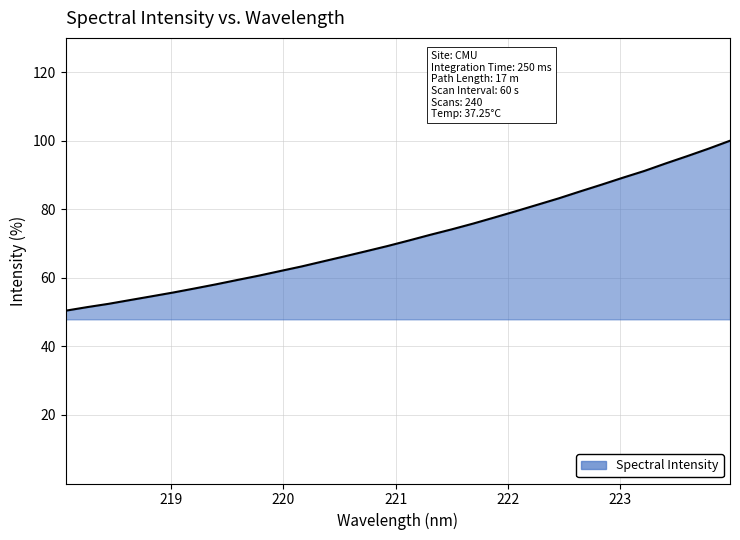

Count the number of categories in the chart.

32